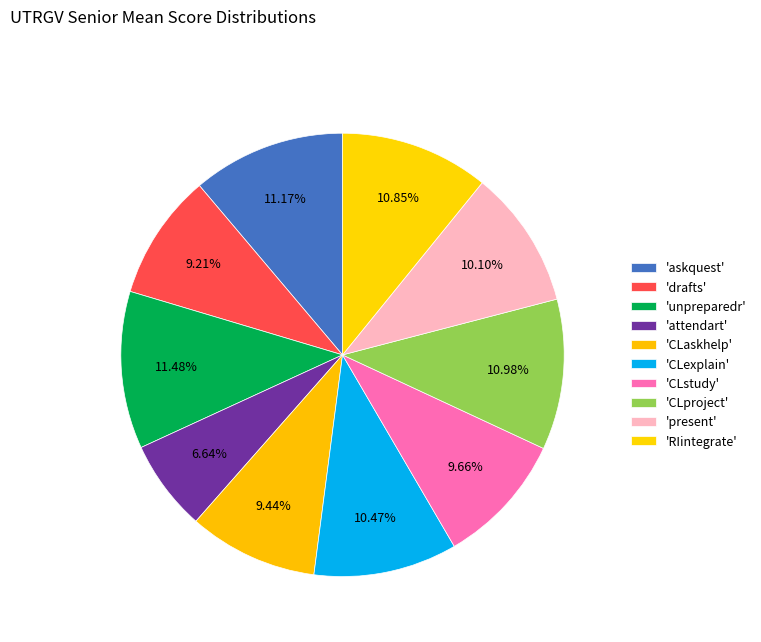

To the nearest percent, what is the average slice percentage?

10%